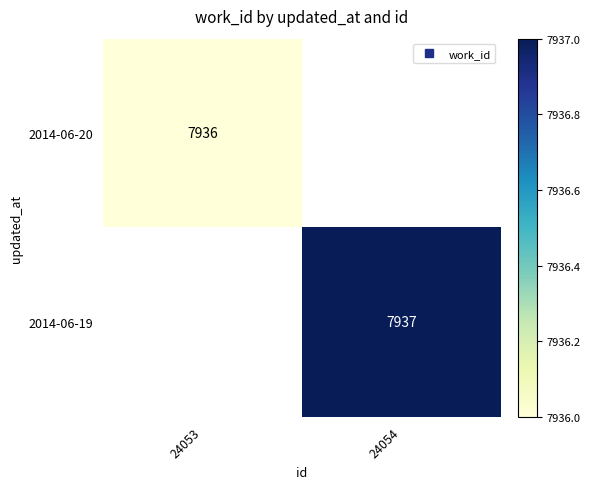

What is the maximum value shown in the chart?

7937